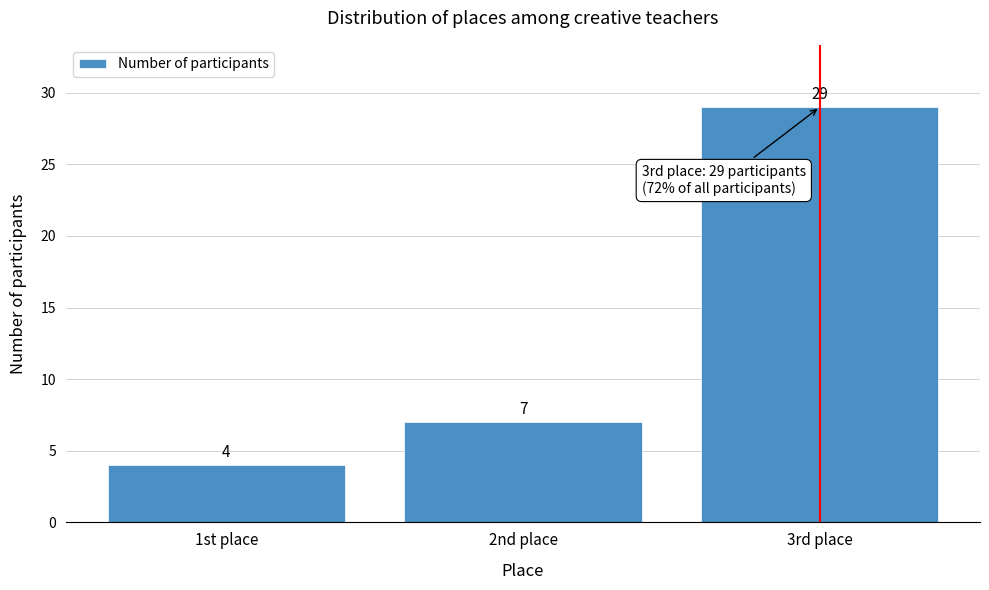

Reading left to right, what are all the values shown in this chart?

1st place=4	2nd place=7	3rd place=29